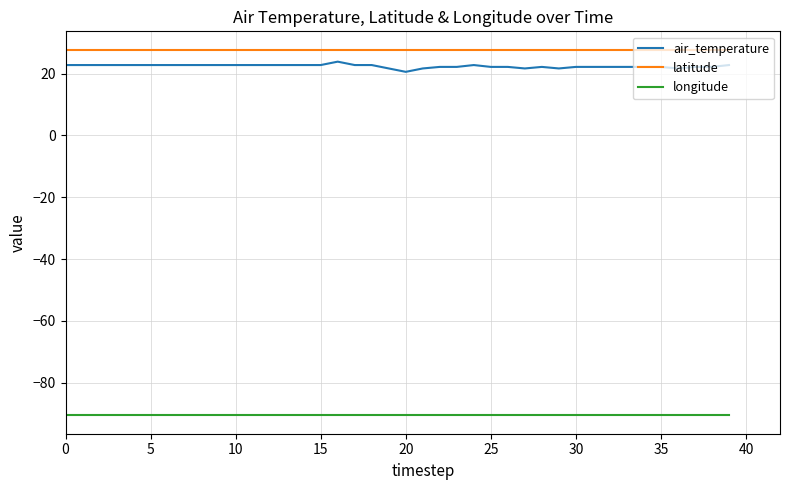

Which series has the widest spread of values?

air_temperature